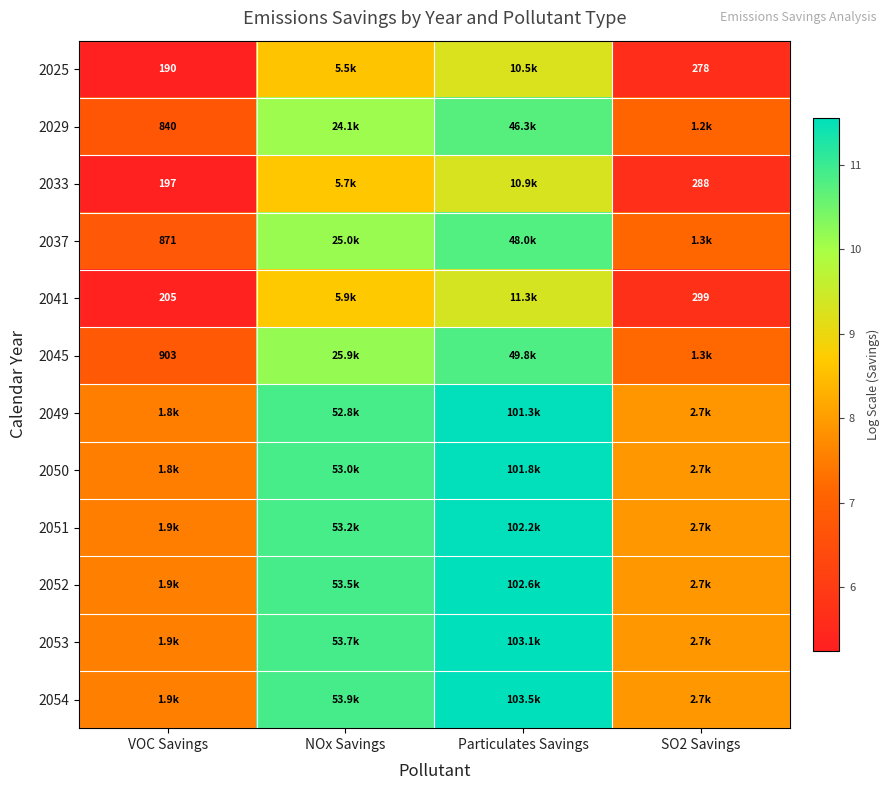

At which label does 2033 first exceed 8?

NOx Savings